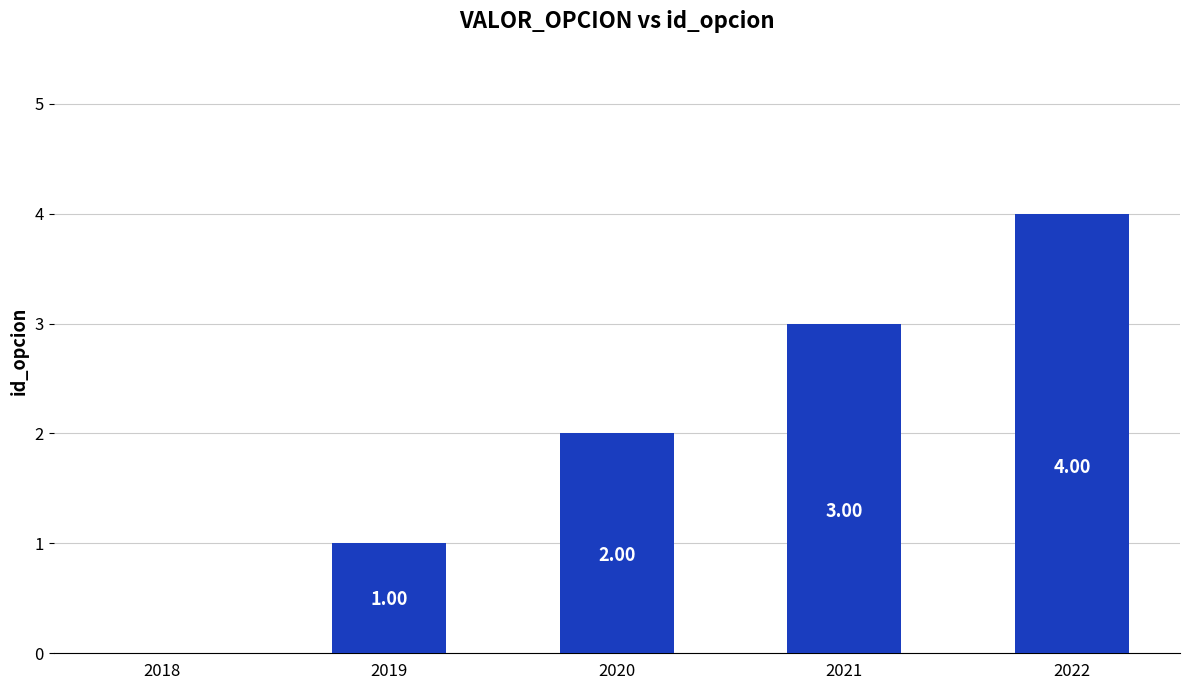

What is the sum of the values at 2021 and 2022?

7